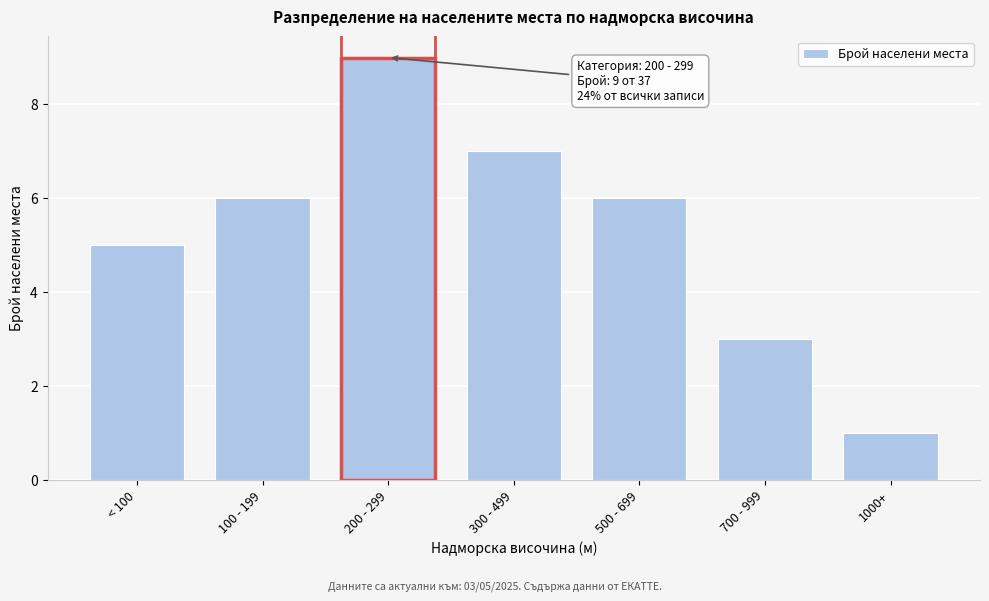

Reading left to right, transcribe all the data shown in this chart.

< 100=5	100 - 199=6	200 - 299=9	300 - 499=7	500 - 699=6	700 - 999=3	1000+=1